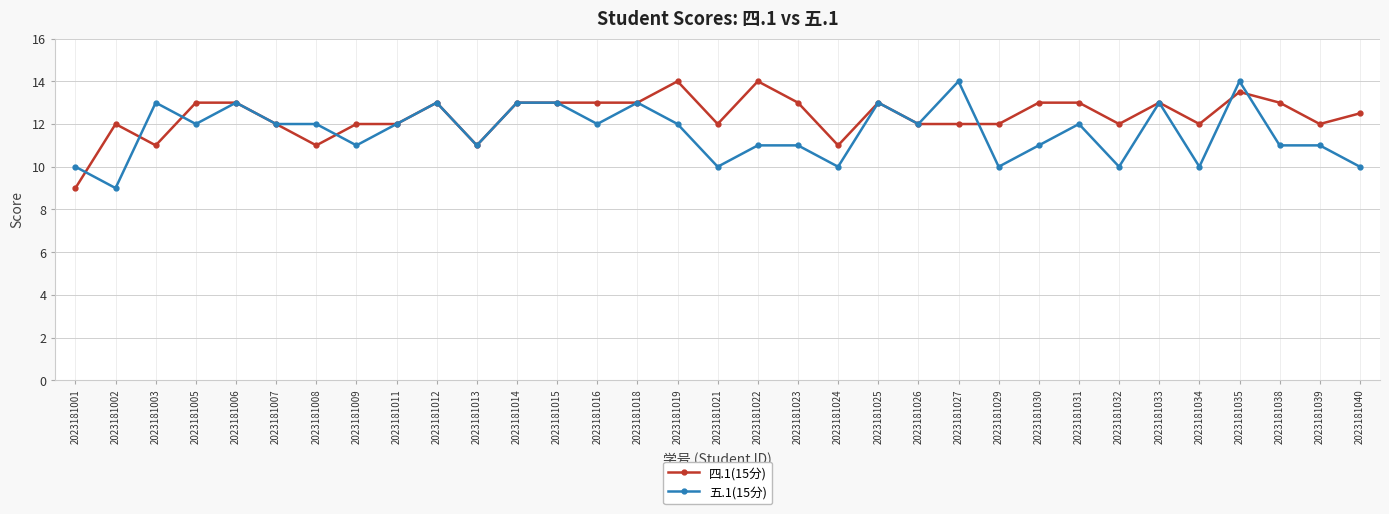

Reading right to left, extract all data points from this chart.

四.1(15分): 12.5	12.0	13.0	13.5	12.0	13.0	12.0	13.0	13.0	12.0	12.0	12.0	13.0	11.0	13.0	14.0	12.0	14.0	13.0	13.0	13.0	13.0	11.0	13.0	12.0	12.0	11.0	12.0	13.0	13.0	11.0	12.0	9.0
五.1(15分): 10.0	11.0	11.0	14.0	10.0	13.0	10.0	12.0	11.0	10.0	14.0	12.0	13.0	10.0	11.0	11.0	10.0	12.0	13.0	12.0	13.0	13.0	11.0	13.0	12.0	11.0	12.0	12.0	13.0	12.0	13.0	9.0	10.0